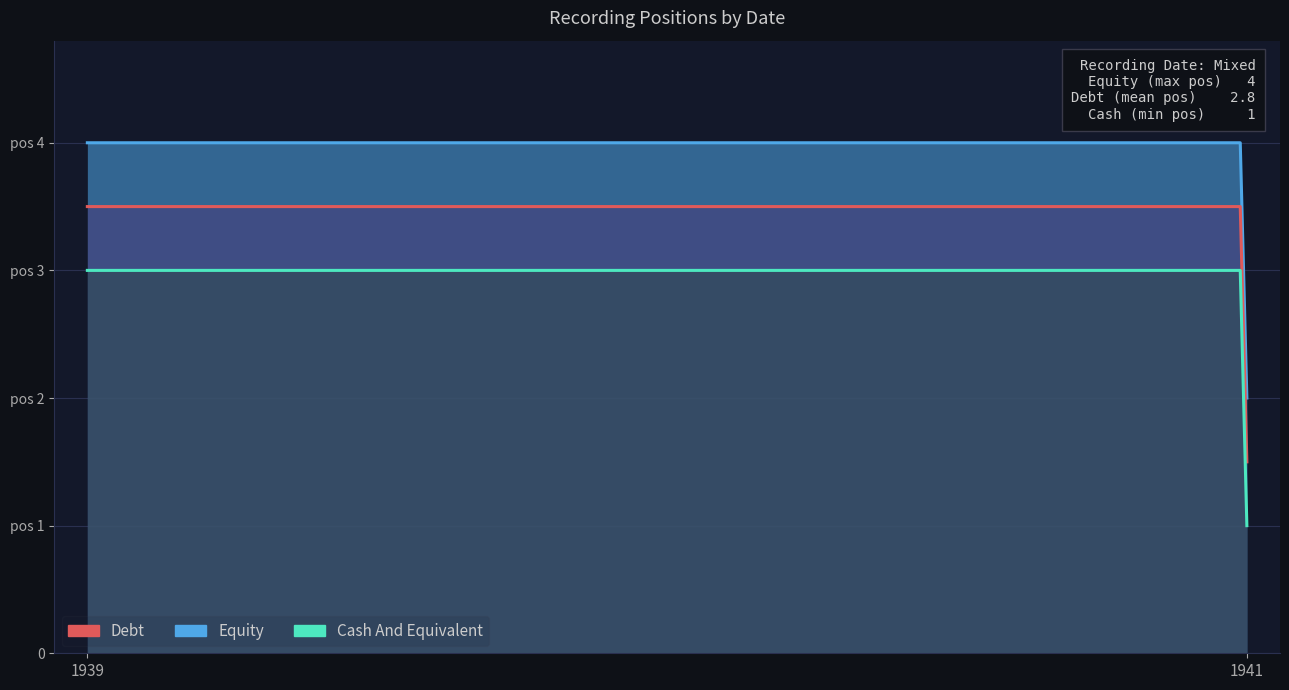

Rank the series at 1941 from highest to lowest value.

Equity, Debt, Cash And Equivalent